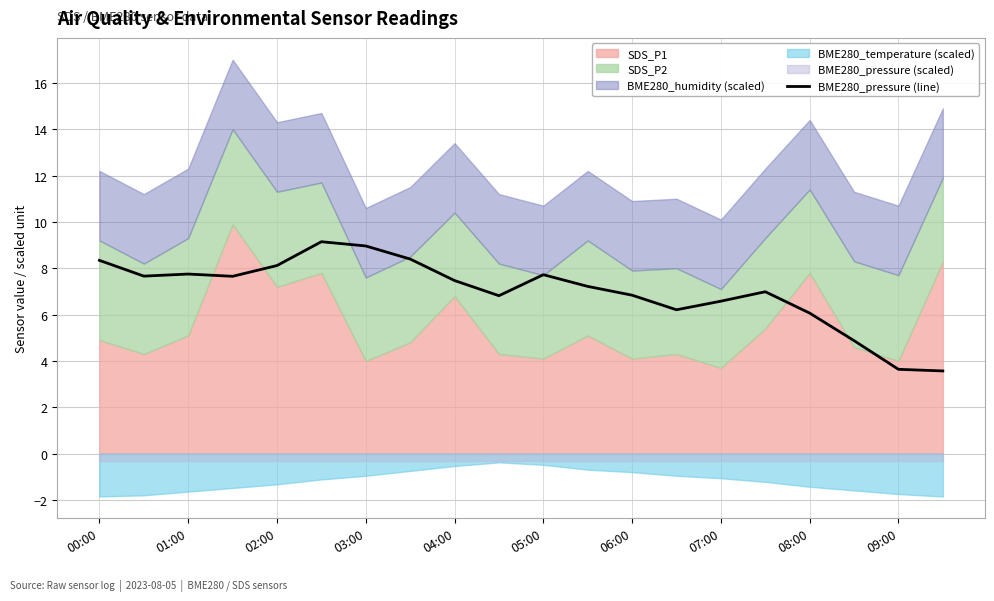

What is the lowest value of the BME280_pressure (line) series?

3.6